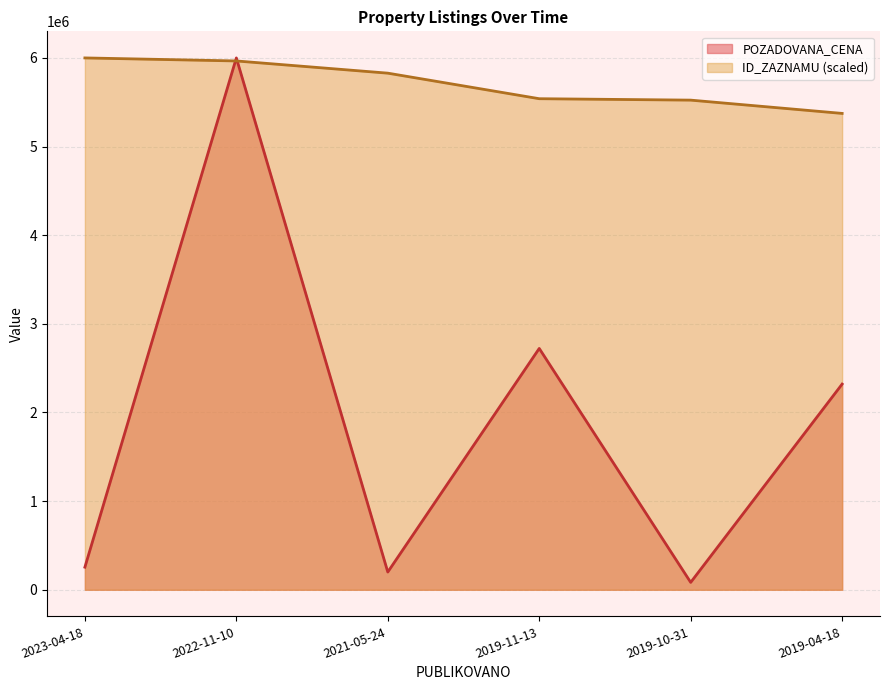

True or false: POZADOVANA_CENA has a value of 392374.1 at 2023-04-18.

False